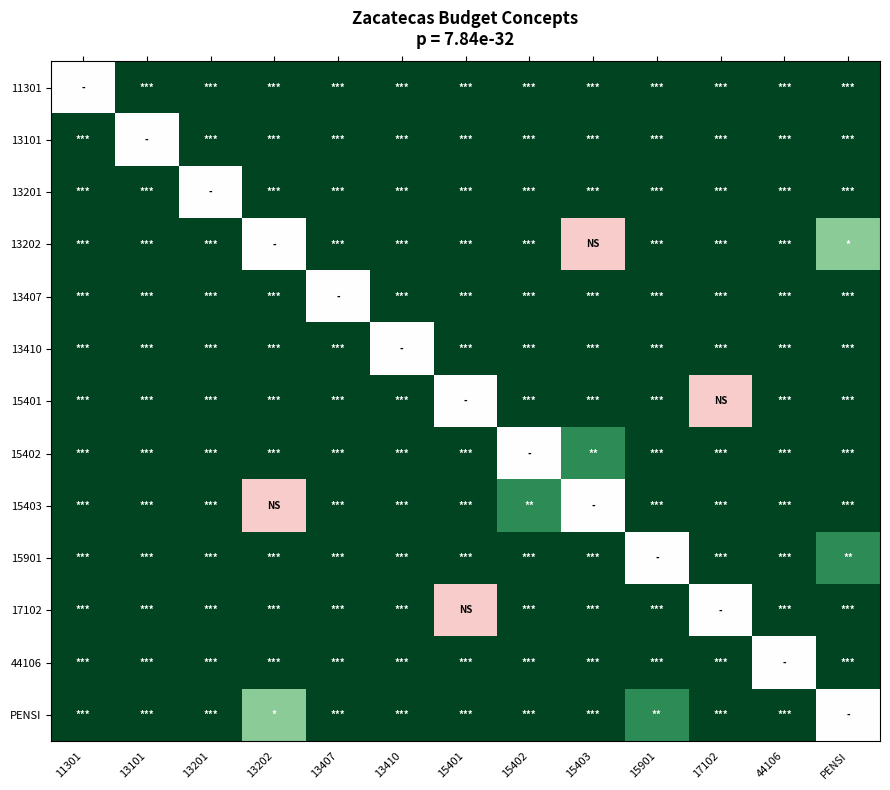

At 13101, list the series in order from smallest to largest.

13101, 11301, 13201, 13202, 13407, 13410, 15401, 15402, 15403, 15901, 17102, 44106, PENSI